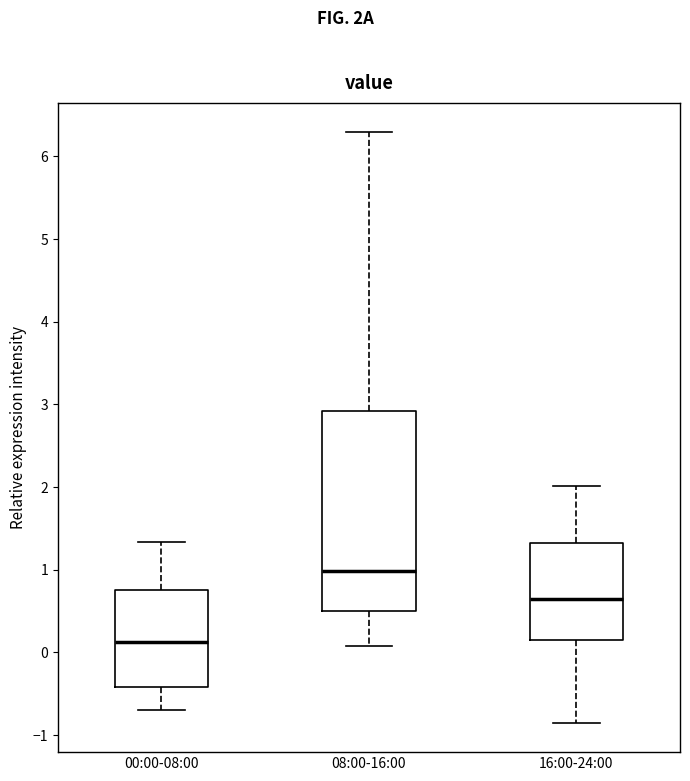

Which box is the tallest, from its lower edge to its upper edge?

08:00-16:00